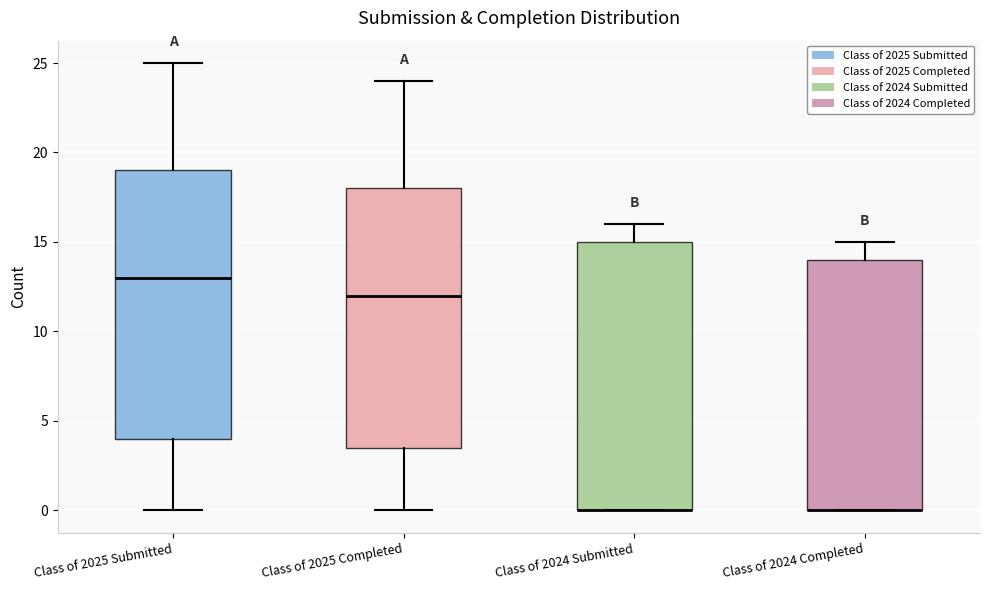

Reading left to right, read every box against the y-axis: the position of its median line, the range the box covers, and the ends of its whiskers. The values are not printed on the chart, so give them approximately, as read against the axis.

Class of 2025 Submitted: median 13.0, box 4.0 to 19.0, whiskers 0.0 to 25.0
Class of 2025 Completed: median 12.0, box 3.5 to 18.0, whiskers 0.0 to 24.0
Class of 2024 Submitted: median 0.0 (drawn on the box's lower edge), box 0.0 to 15.0, whiskers 0.0 to 16.0
Class of 2024 Completed: median 0.0 (drawn on the box's lower edge), box 0.0 to 14.0, whiskers 0.0 to 15.0